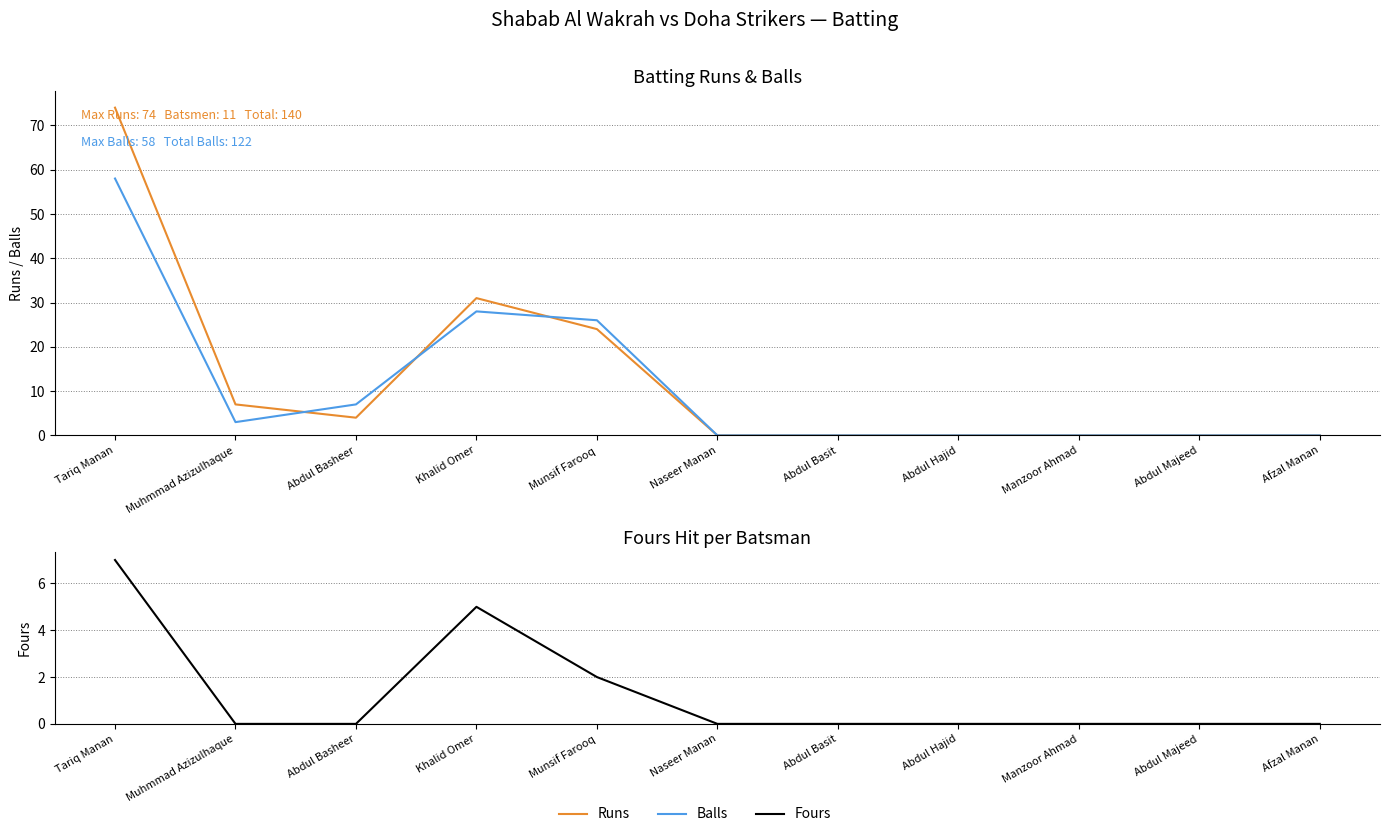

What is the label of the 5th point from the left?

Munsif Farooq